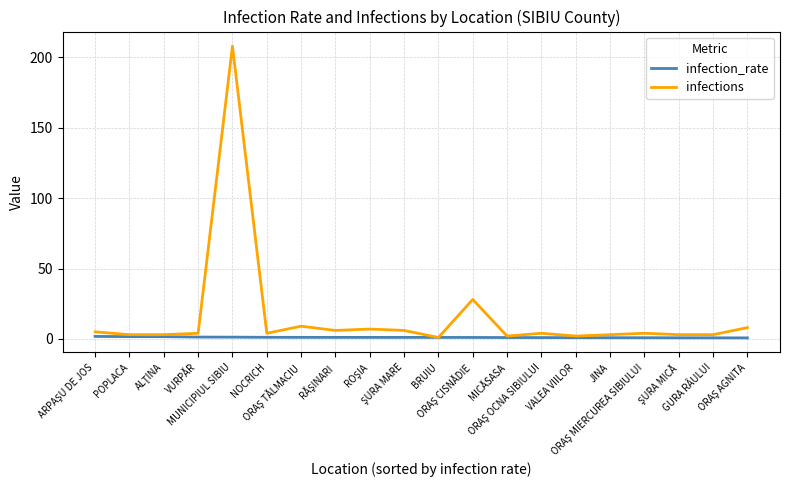

What is the greatest value displayed?

208.0